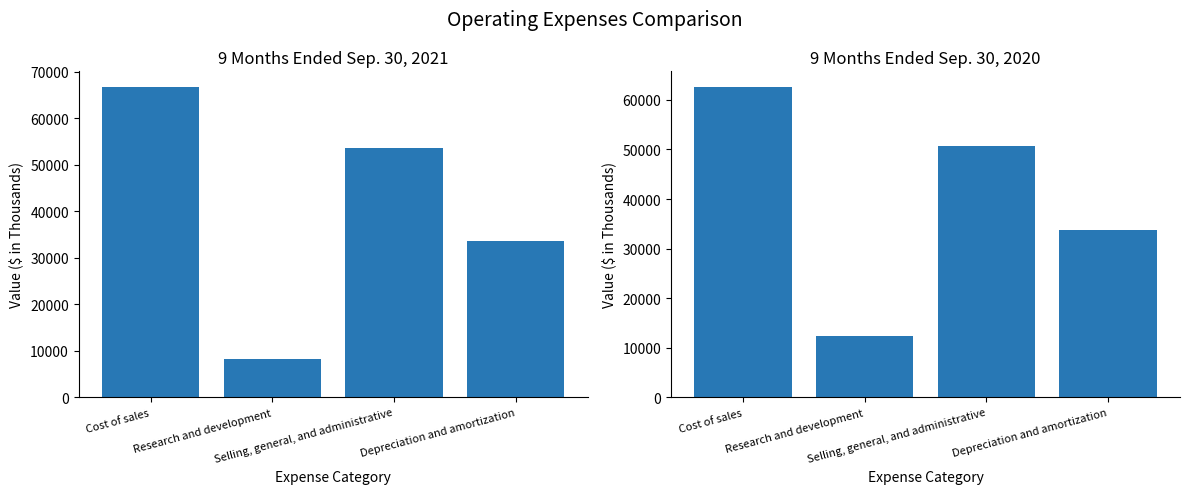

What is the difference between the highest and lowest values at Cost of sales?

4095